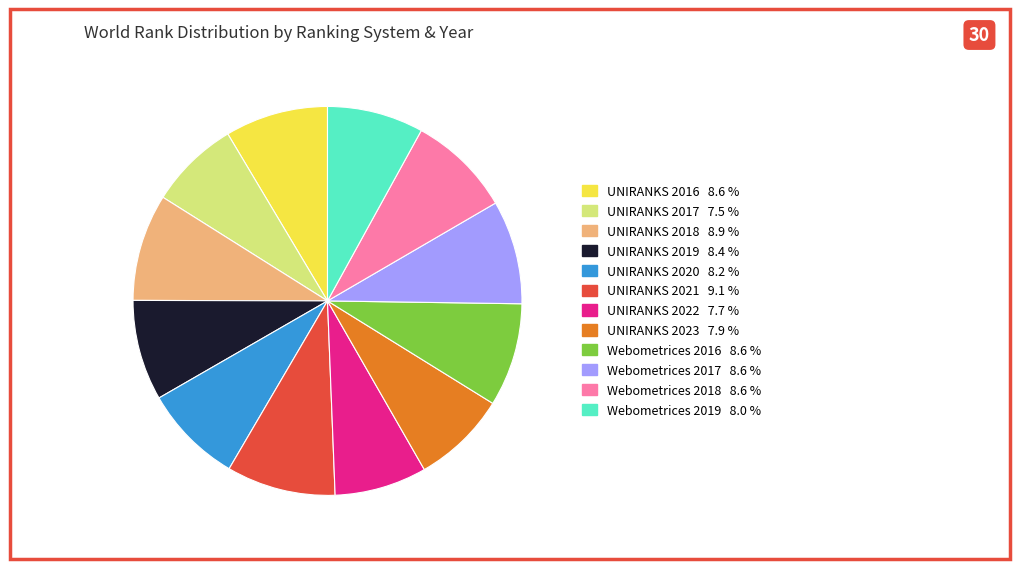

Is there any slice that represents more than half of the pie?

No